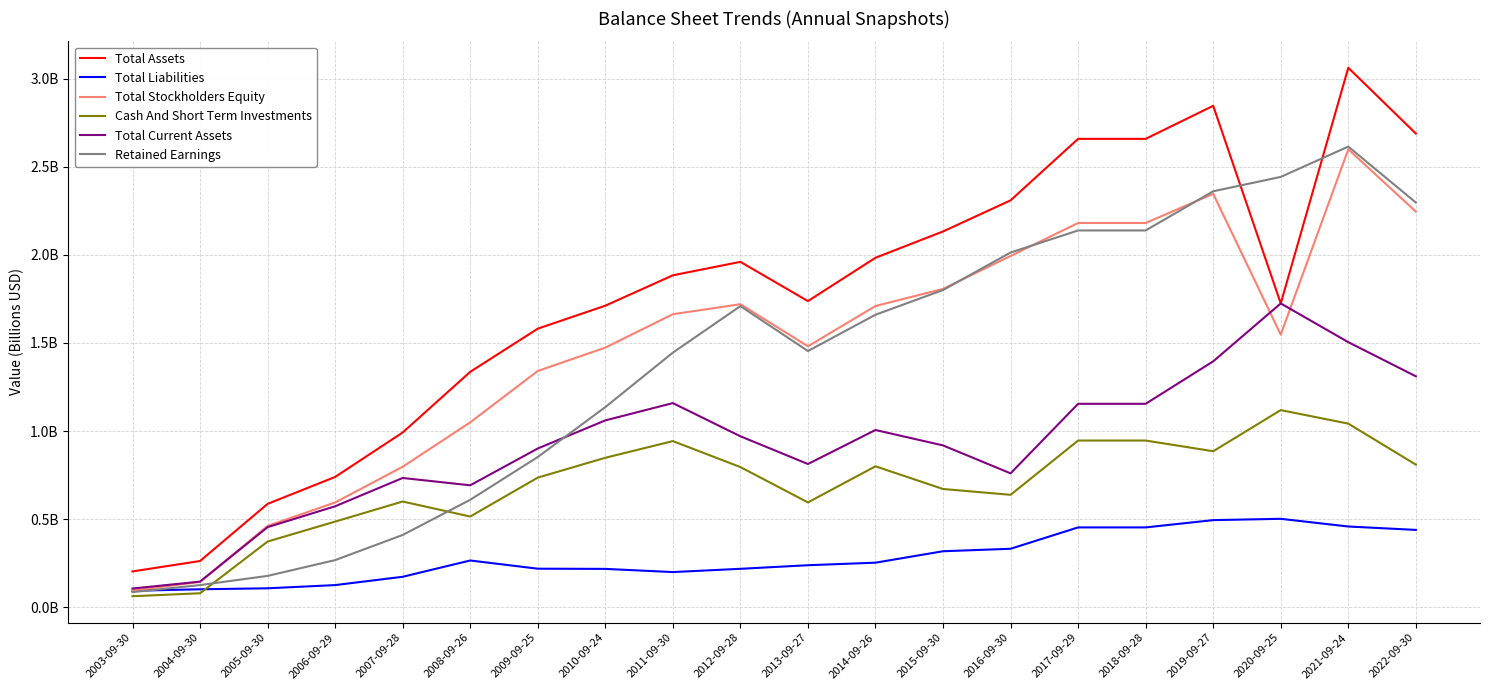

Where is the first local minimum for Total Assets?

2013-09-27